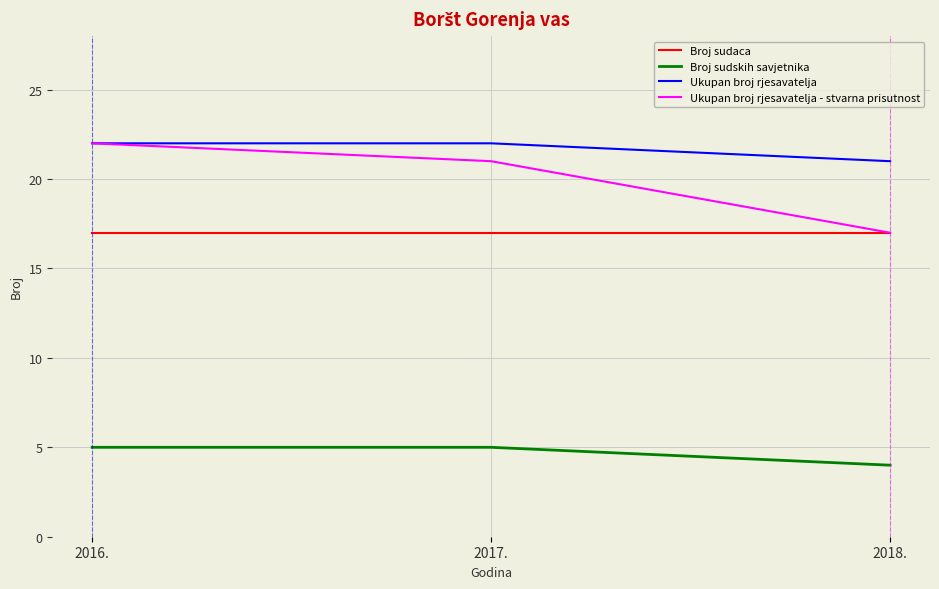

The Broj sudaca series shows 8 at 2018.. True or false?

False